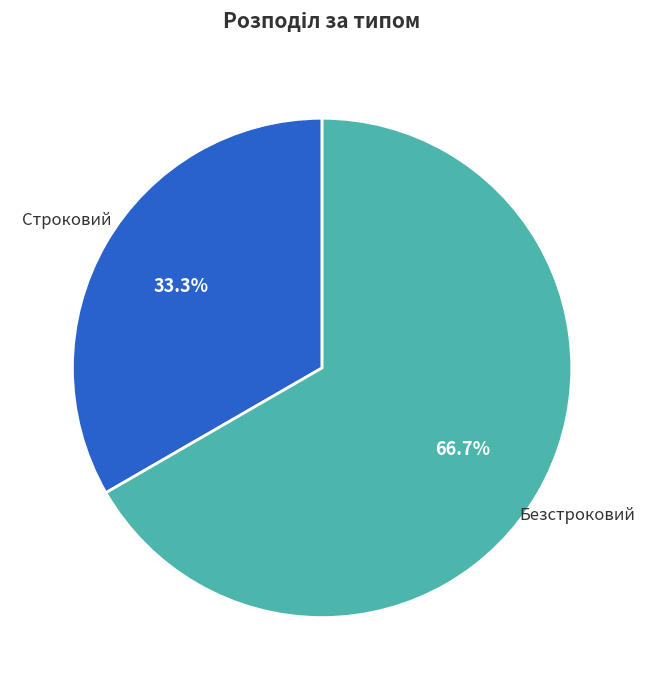

To the nearest percent, what is the average slice percentage?

50%